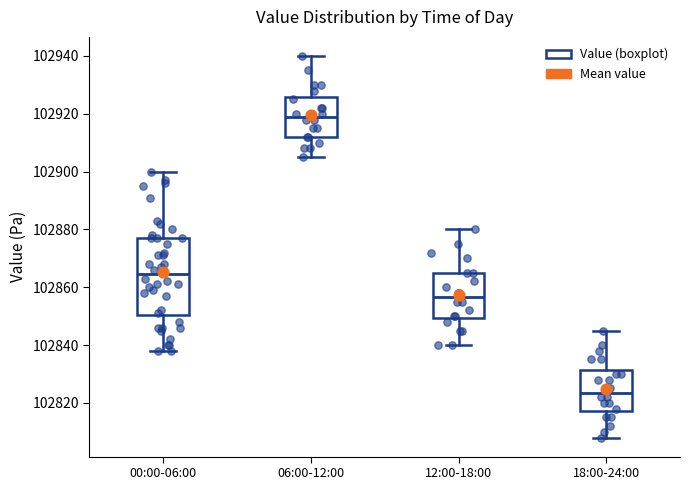

Where does the lower whisker of the box for 00:00-06:00 end on the y-axis? The values are not printed on the chart, so give them approximately, as read against the axis.

102838